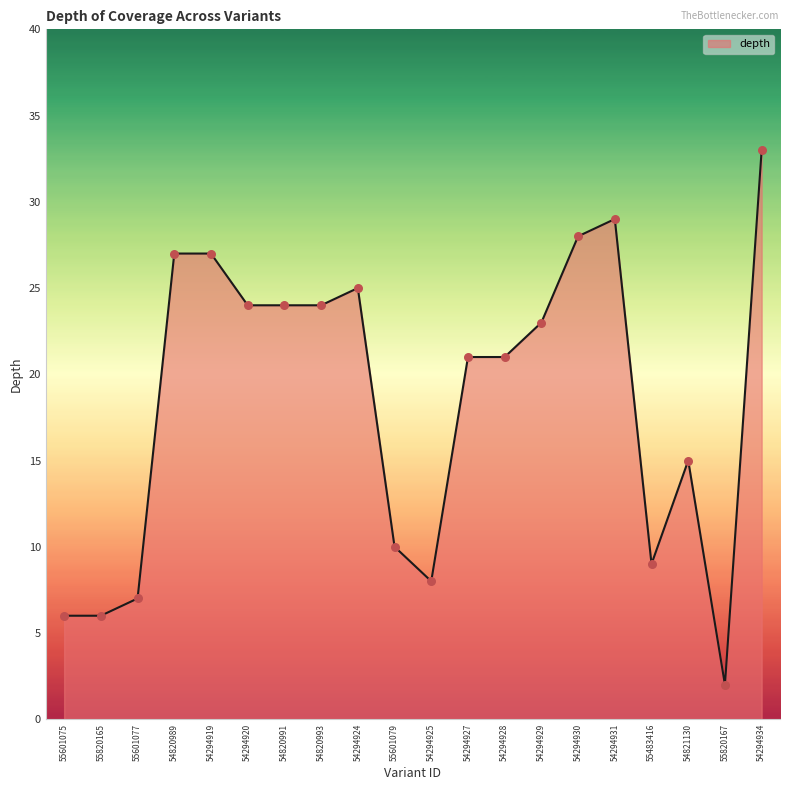

What is the change in value from 55820165 to 54821130?

+9